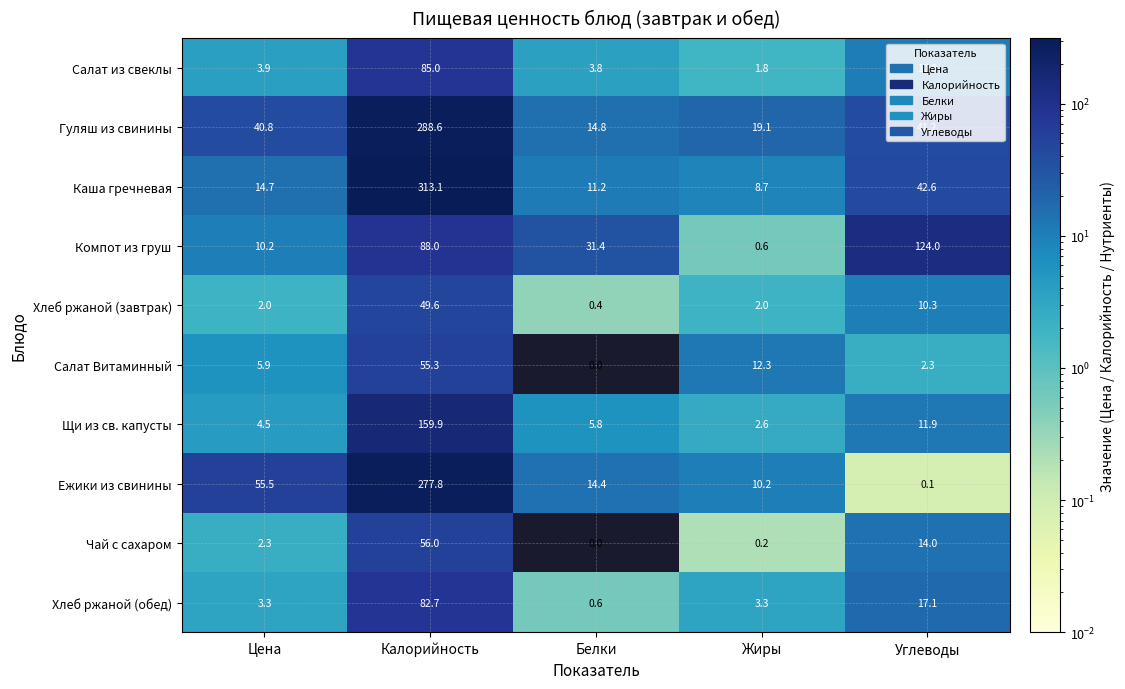

The Компот из груш series shows 30.7 at Калорийность. True or false?

False